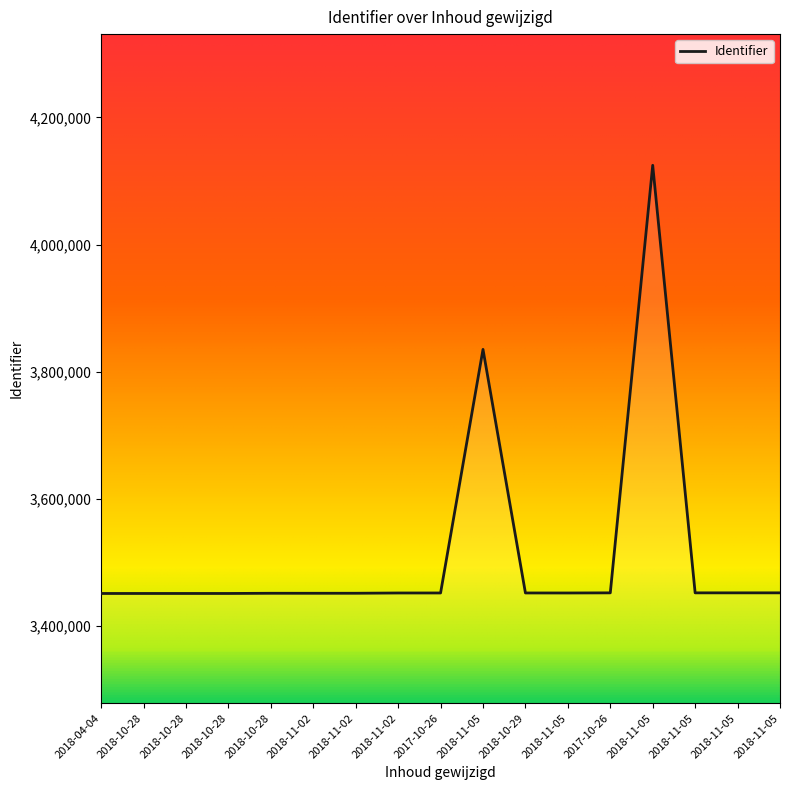

Rank the categories by value from highest to lowest.

2018-11-05, 2018-11-05, 2018-11-05, 2018-11-05, 2018-11-05, 2017-10-26, 2018-10-29, 2017-10-26, 2018-11-05, 2018-11-02, 2018-11-02, 2018-10-28, 2018-11-02, 2018-10-28, 2018-10-28, 2018-10-28, 2018-04-04